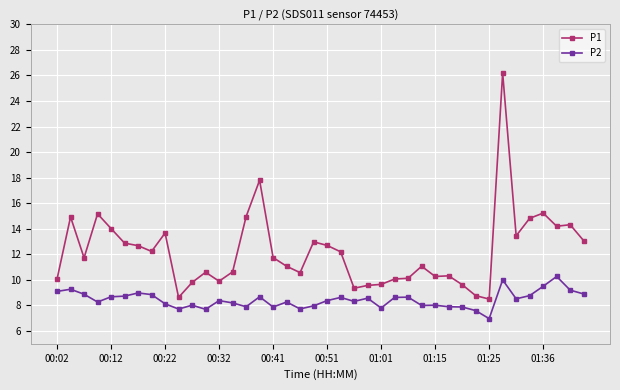

True or false: P1 has more than 0 interior local peaks.

True